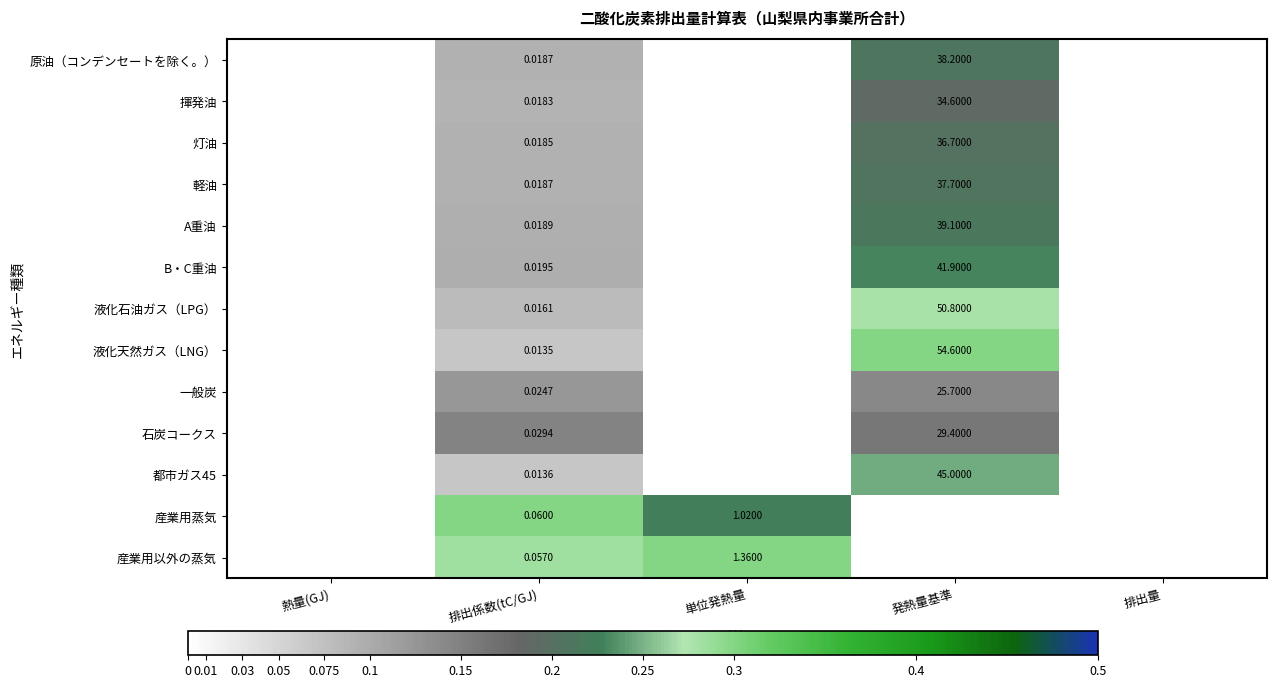

At how many categories does at least one series exceed 0?

3